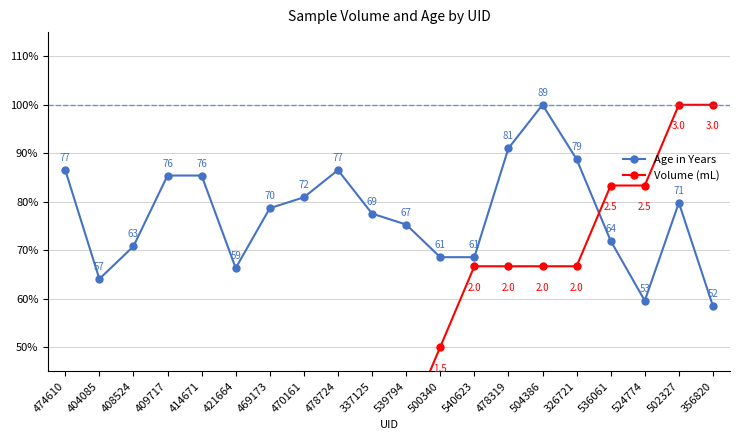

Where does the Age in Years series first go above 78?

474610